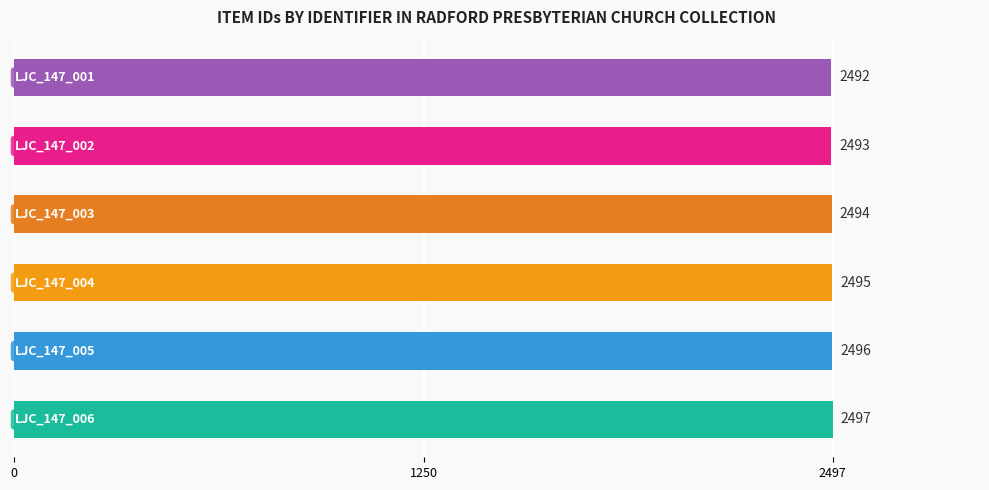

What is the sum of all values?

14967